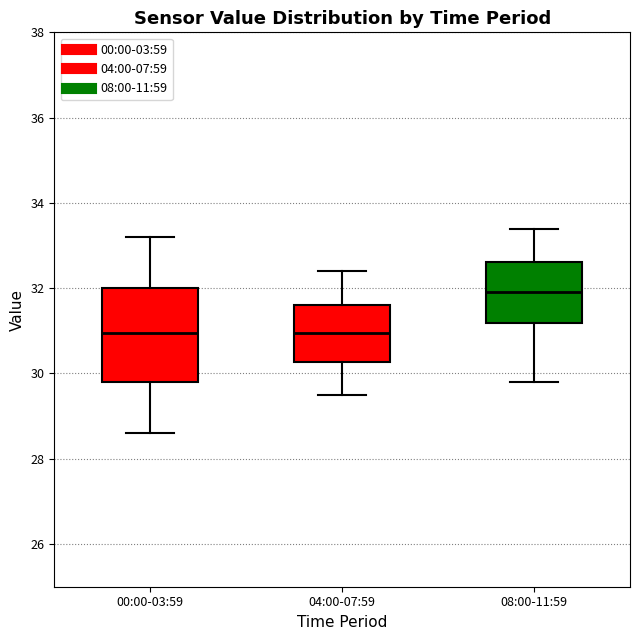

Reading left to right, transcribe this box plot: for each box, give where its median line is, the range the box spans, and where its two whiskers end, as read against the y-axis. The values are not printed on the chart, so give them approximately, as read against the axis.

00:00-03:59: median 31.0, box 29.8 to 32.0, whiskers 28.6 to 33.2
04:00-07:59: median 31.0, box 30.2 to 31.6, whiskers 29.6 to 32.4
08:00-11:59: median 32.0, box 31.2 to 32.6, whiskers 29.8 to 33.4